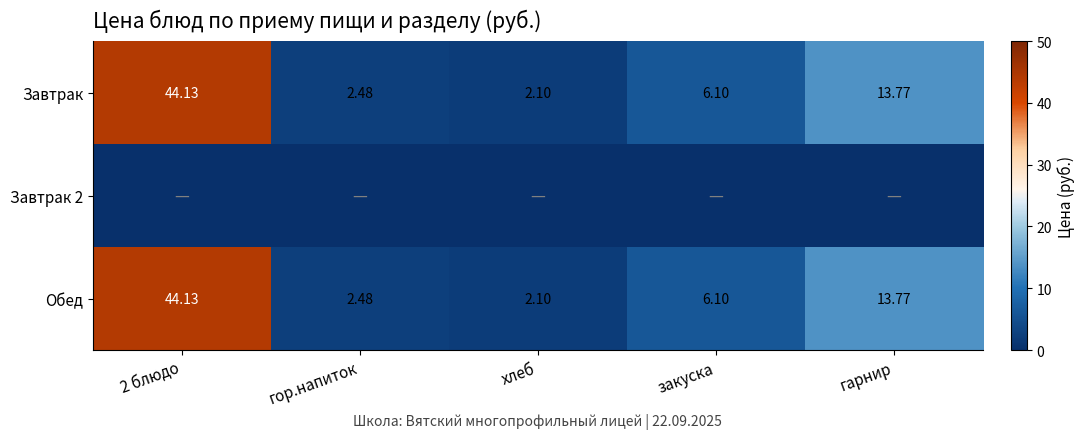

What is the highest value of the Обед series?

44.1